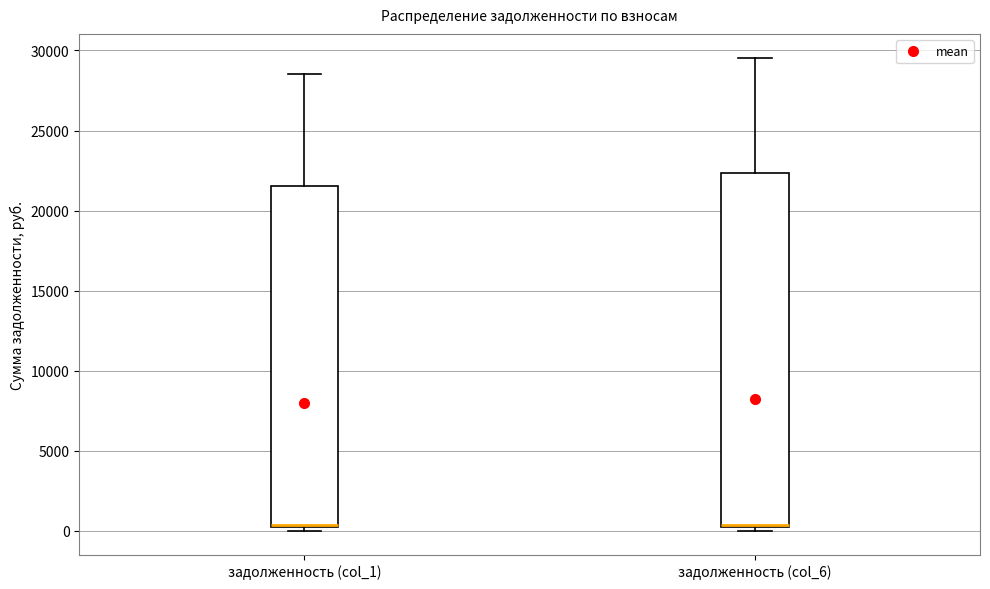

Where is the upper edge of the box for задолженность (col_6) on the y-axis? The values are not printed on the chart, so give them approximately, as read against the axis.

22500